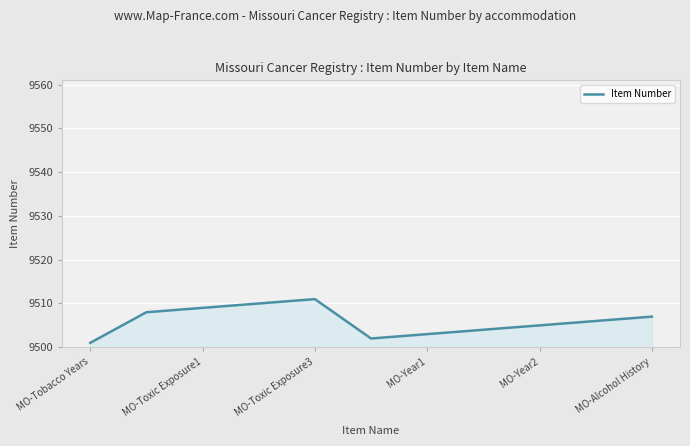

What is the smallest value displayed?

9501